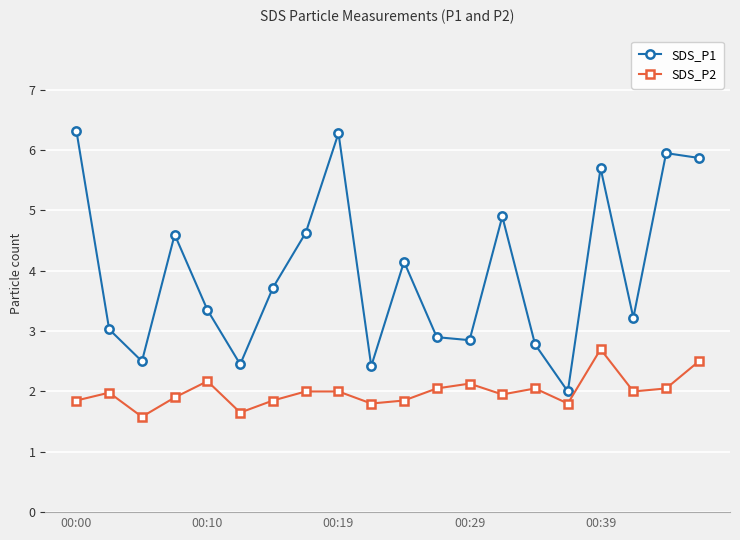

How many lines are shown in the chart?

2